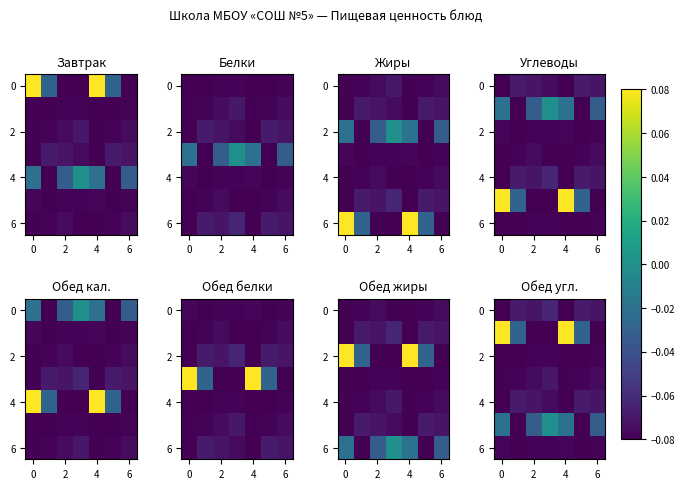

What is the minimum value for 2?

-0.1